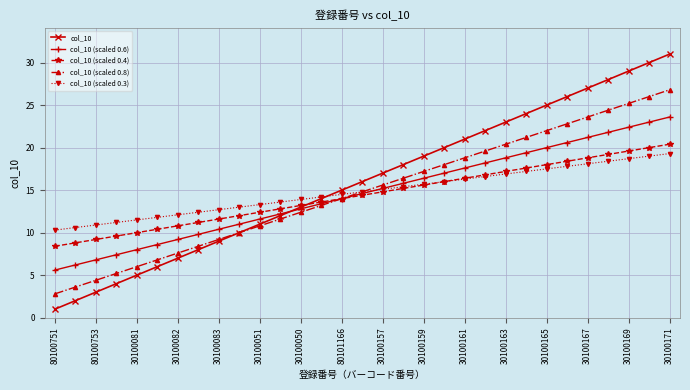

What is the value of the col_10 (scaled 0.4) point at the 2nd from the left?

8.8